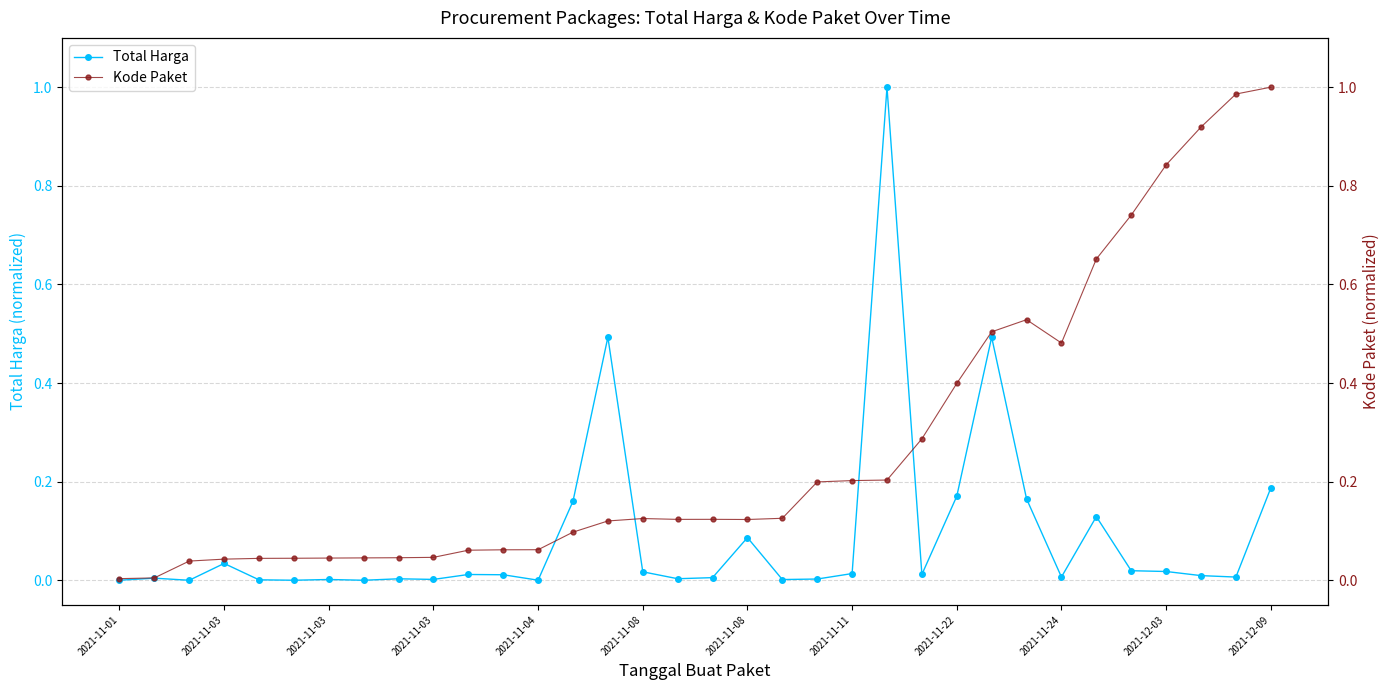

Which has a higher value, 16 or 22?

22